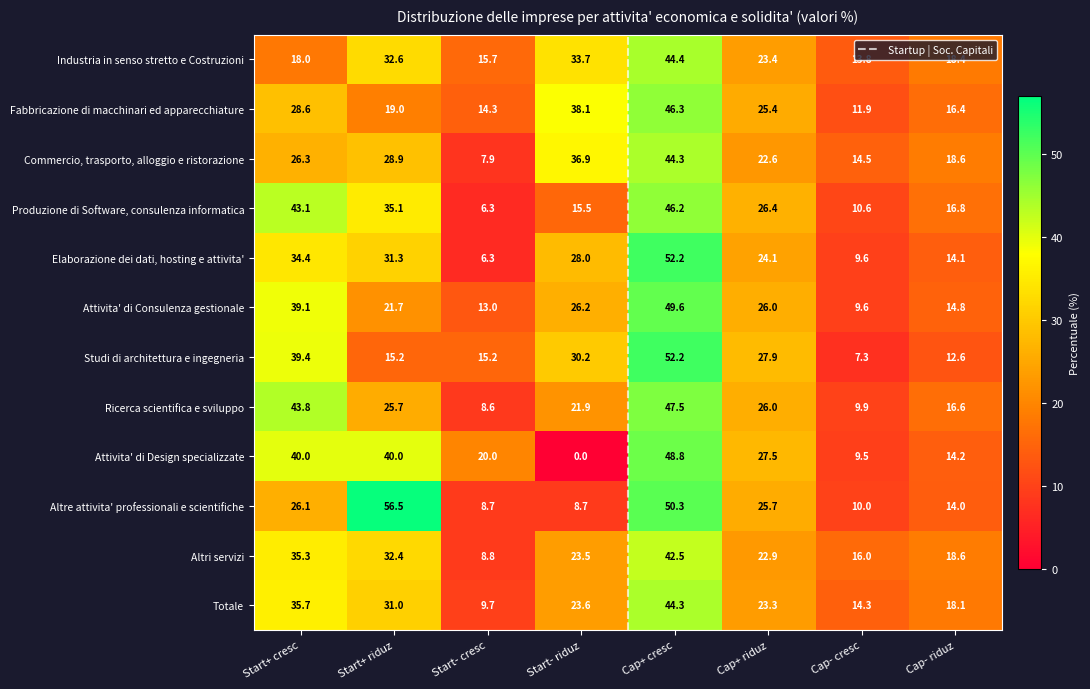

Reading left to right, extract all data points from this chart.

Industria in senso stretto e Costruzioni: Start+ cresc=18.0	Start+ riduz=32.6	Start- cresc=15.7	Start- riduz=33.7	Cap+ cresc=44.4	Cap+ riduz=23.4	Cap- cresc=13.8	Cap- riduz=18.4
Fabbricazione di macchinari ed apparecchiature: Start+ cresc=28.6	Start+ riduz=19.0	Start- cresc=14.3	Start- riduz=38.1	Cap+ cresc=46.3	Cap+ riduz=25.4	Cap- cresc=11.9	Cap- riduz=16.4
Commercio, trasporto, alloggio e ristorazione: Start+ cresc=26.3	Start+ riduz=28.9	Start- cresc=7.9	Start- riduz=36.9	Cap+ cresc=44.3	Cap+ riduz=22.6	Cap- cresc=14.5	Cap- riduz=18.6
Produzione di Software, consulenza informatica: Start+ cresc=43.1	Start+ riduz=35.1	Start- cresc=6.3	Start- riduz=15.5	Cap+ cresc=46.2	Cap+ riduz=26.4	Cap- cresc=10.6	Cap- riduz=16.8
Elaborazione dei dati, hosting e attivita': Start+ cresc=34.4	Start+ riduz=31.3	Start- cresc=6.3	Start- riduz=28.0	Cap+ cresc=52.2	Cap+ riduz=24.1	Cap- cresc=9.6	Cap- riduz=14.1
Attivita' di Consulenza gestionale: Start+ cresc=39.1	Start+ riduz=21.7	Start- cresc=13.0	Start- riduz=26.2	Cap+ cresc=49.6	Cap+ riduz=26.0	Cap- cresc=9.6	Cap- riduz=14.8
Studi di architettura e ingegneria: Start+ cresc=39.4	Start+ riduz=15.2	Start- cresc=15.2	Start- riduz=30.2	Cap+ cresc=52.2	Cap+ riduz=27.9	Cap- cresc=7.3	Cap- riduz=12.6
Ricerca scientifica e sviluppo: Start+ cresc=43.8	Start+ riduz=25.7	Start- cresc=8.6	Start- riduz=21.9	Cap+ cresc=47.5	Cap+ riduz=26.0	Cap- cresc=9.9	Cap- riduz=16.6
Attivita' di Design specializzate: Start+ cresc=40.0	Start+ riduz=40.0	Start- cresc=20.0	Start- riduz=0.0	Cap+ cresc=48.8	Cap+ riduz=27.5	Cap- cresc=9.5	Cap- riduz=14.2
Altre attivita' professionali e scientifiche: Start+ cresc=26.1	Start+ riduz=56.5	Start- cresc=8.7	Start- riduz=8.7	Cap+ cresc=50.3	Cap+ riduz=25.7	Cap- cresc=10.0	Cap- riduz=14.0
Altri servizi: Start+ cresc=35.3	Start+ riduz=32.4	Start- cresc=8.8	Start- riduz=23.5	Cap+ cresc=42.5	Cap+ riduz=22.9	Cap- cresc=16.0	Cap- riduz=18.6
Totale: Start+ cresc=35.7	Start+ riduz=31.0	Start- cresc=9.7	Start- riduz=23.6	Cap+ cresc=44.3	Cap+ riduz=23.3	Cap- cresc=14.3	Cap- riduz=18.1